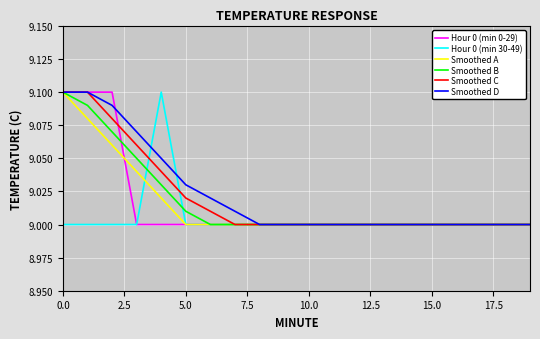

What is the total value across all series at 10.0?

54.0